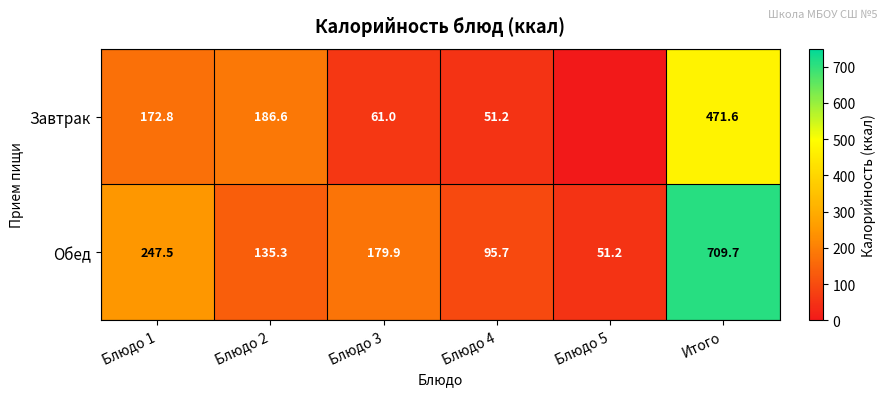

Between Блюдо 1 and Блюдо 4, which series saw the biggest shift?

Обед